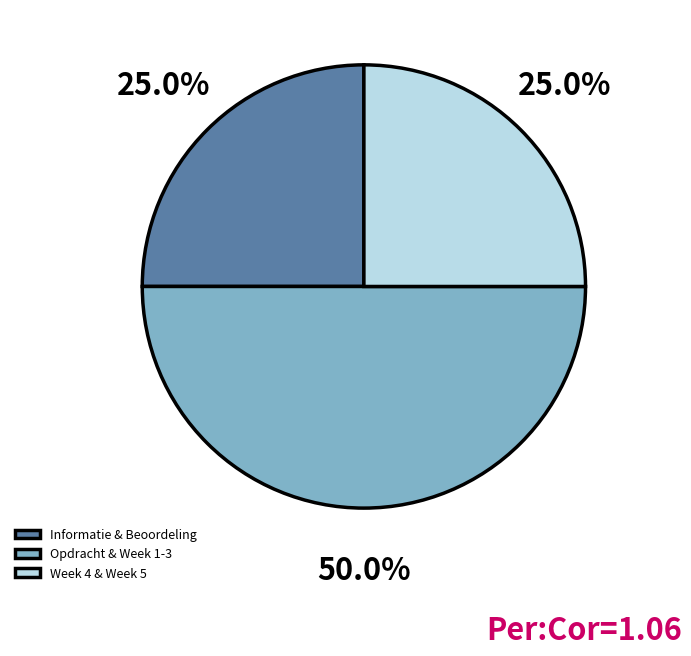

Which category has the biggest portion of the pie?

Opdracht & Week 1-3